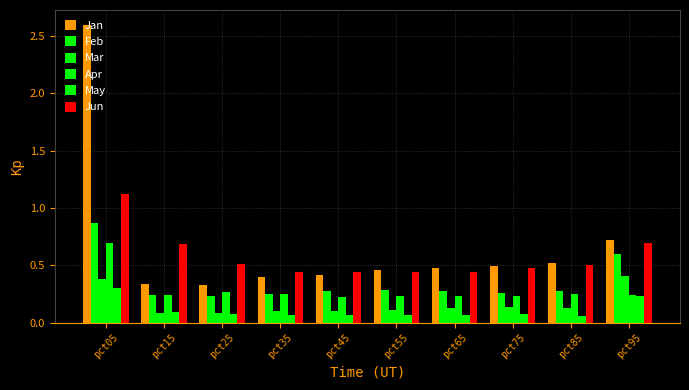

Which series has the widest spread of values?

Jan